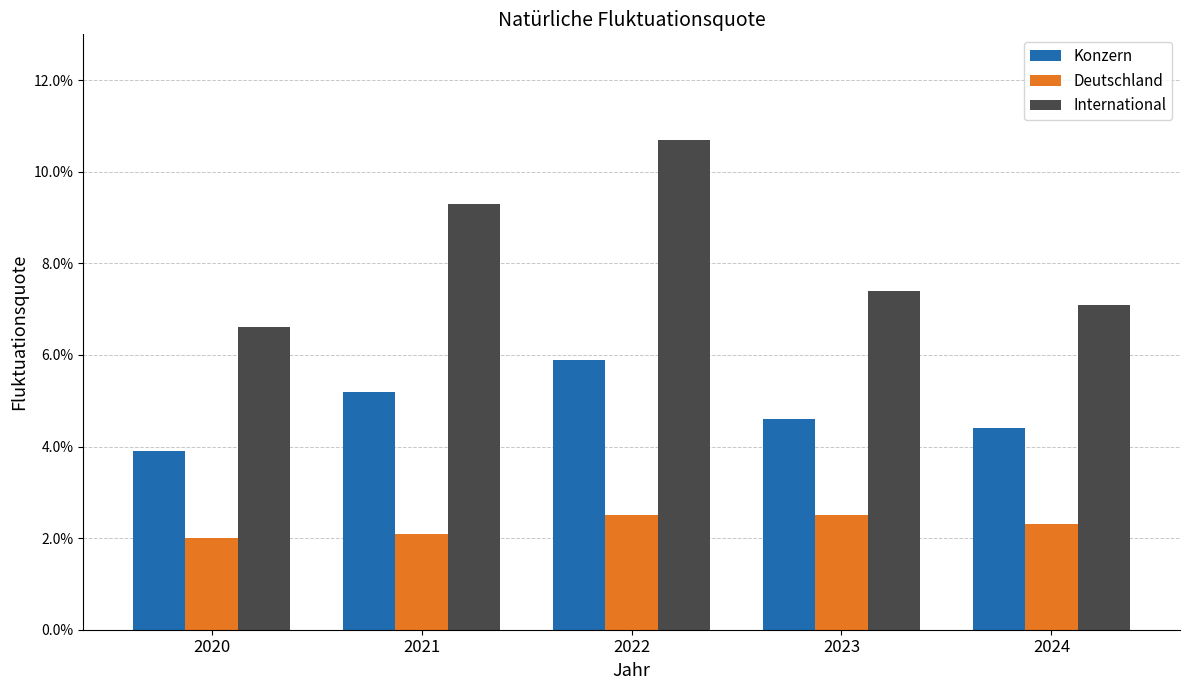

Does the chart contain stacked bars?

No